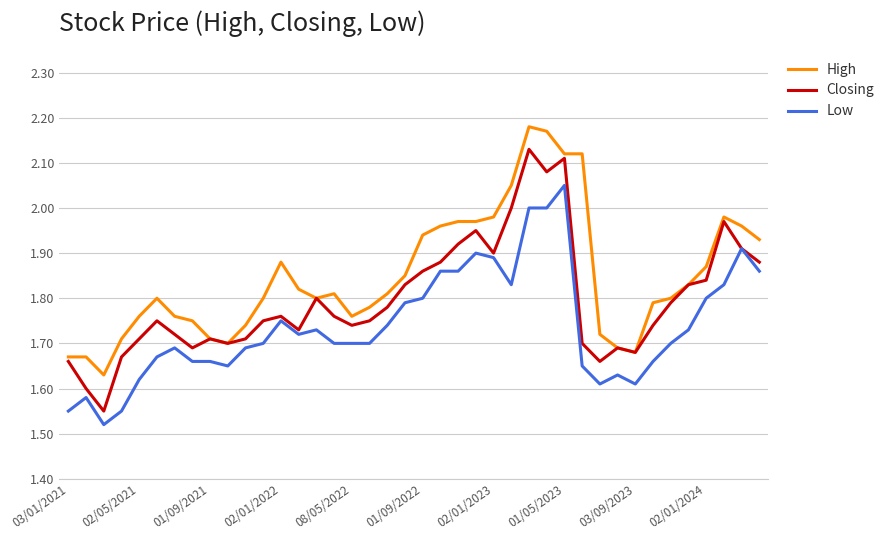

Which series has the largest total across all categories?

High